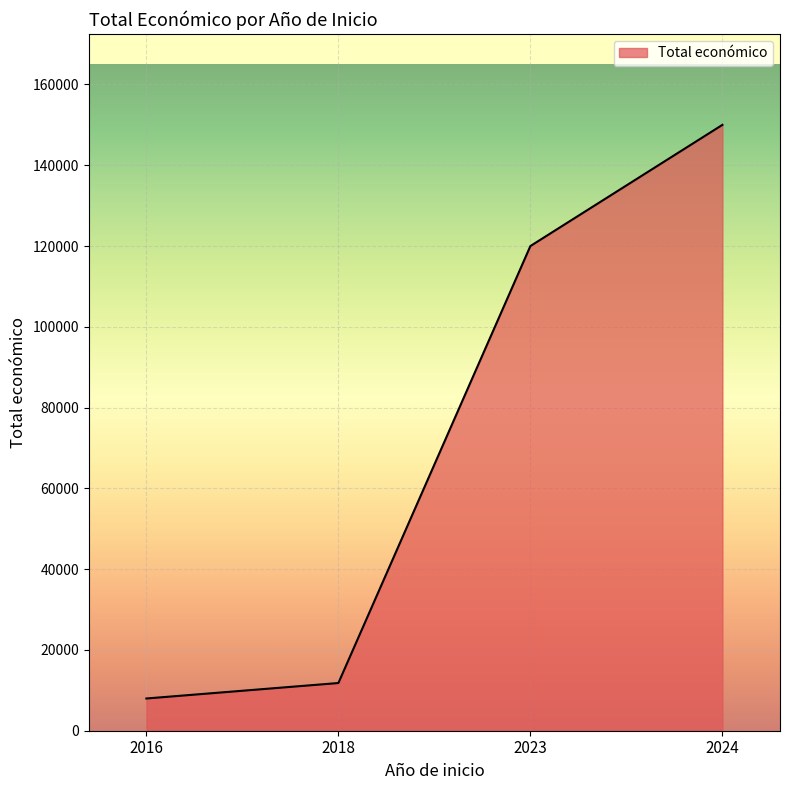

Is it true that the value at 2024 is 150000?

True